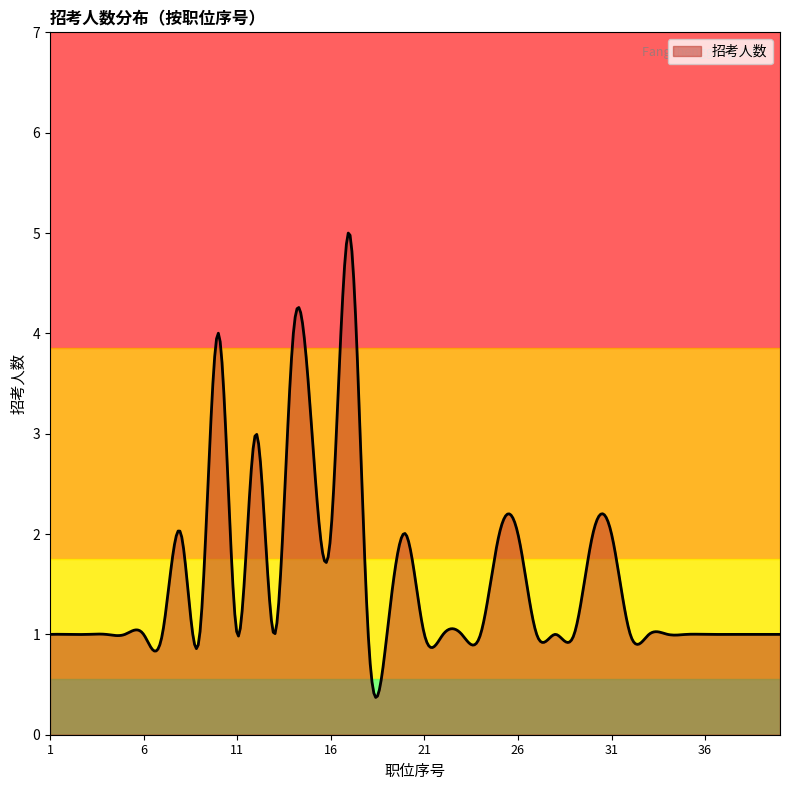

What is the maximum value shown in the chart?

5.0